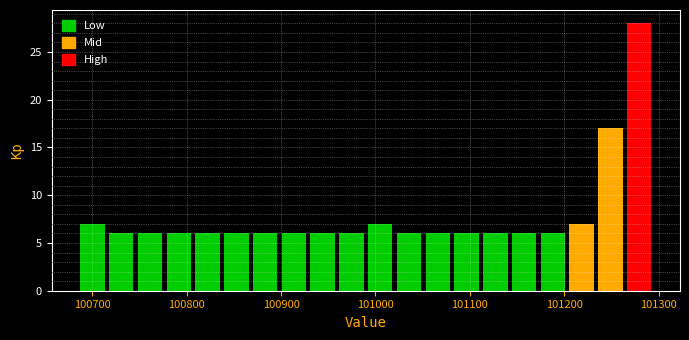

Around what value on the x-axis is the tallest bar? Give the approximate position of its centre, as read against the axis.

101280